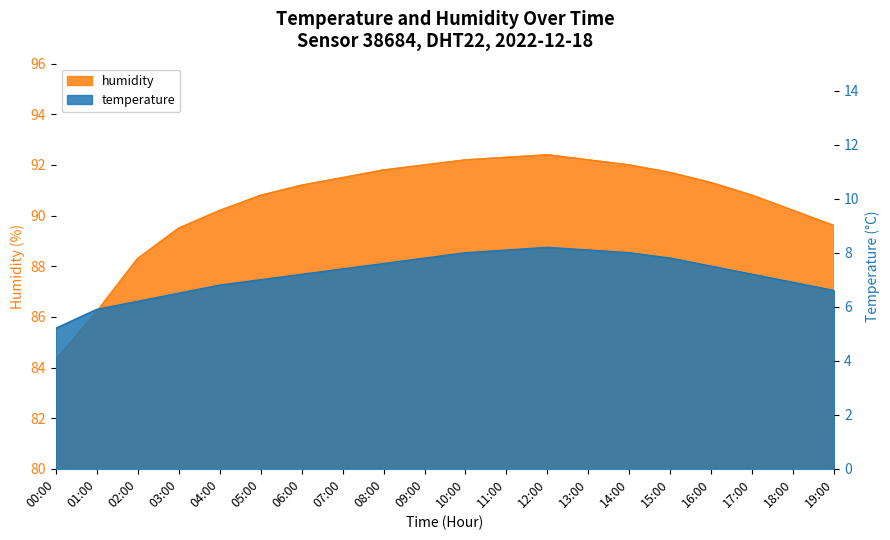

Reading left to right, transcribe all the data shown in this chart.

temperature: 5.2	5.9	6.2	6.5	6.8	7.0	7.2	7.4	7.6	7.8	8.0	8.1	8.2	8.1	8.0	7.8	7.5	7.2	6.9	6.6
humidity: 84.3	86.2	88.3	89.5	90.2	90.8	91.2	91.5	91.8	92.0	92.2	92.3	92.4	92.2	92.0	91.7	91.3	90.8	90.2	89.6